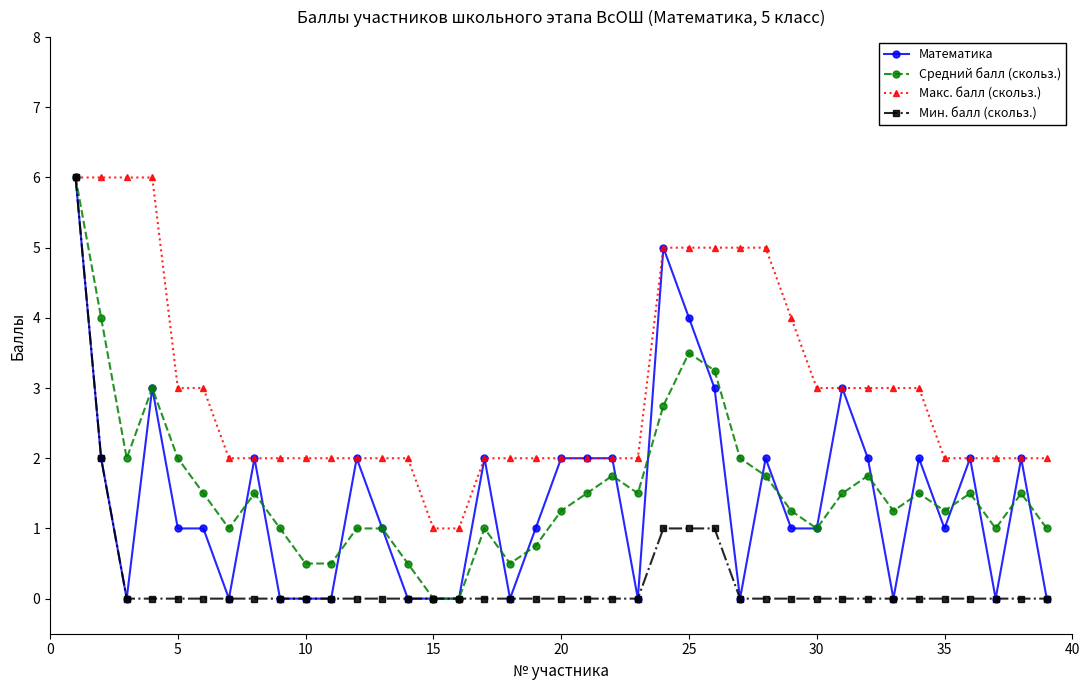

Is this an area chart (filled region under the line)?

No